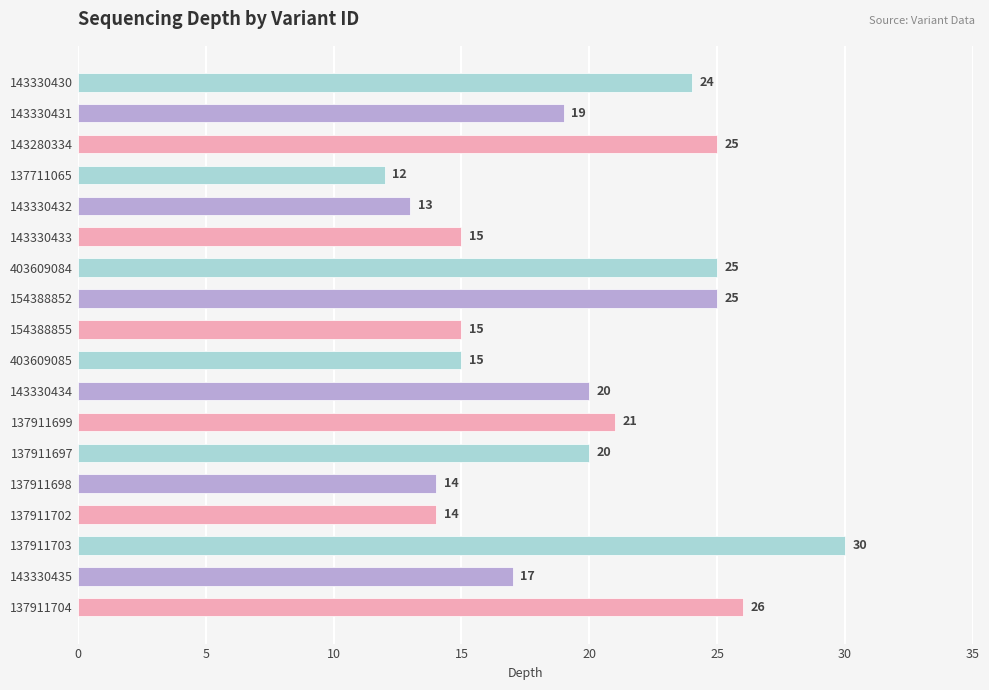

Which category has the lowest value across all series?

137711065